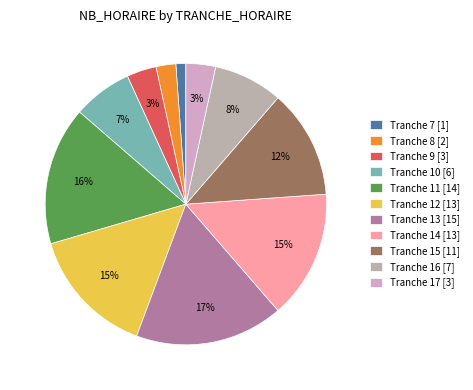

Count the number of slices in the pie.

11